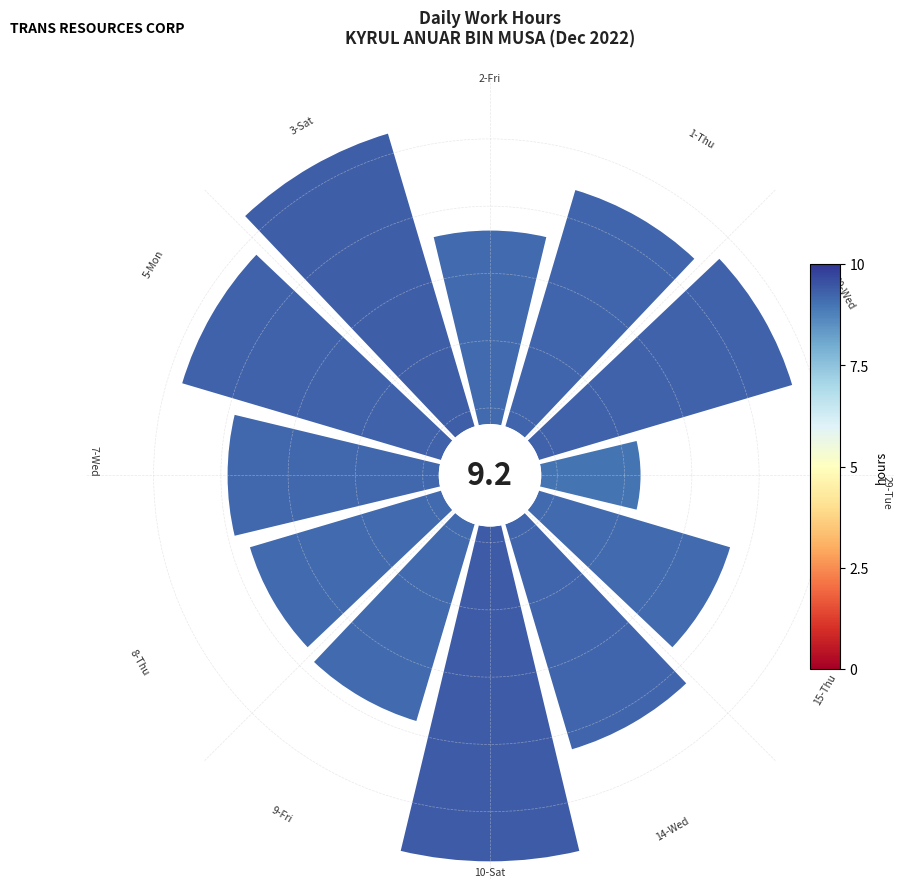

How many slices are in this pie chart?

12